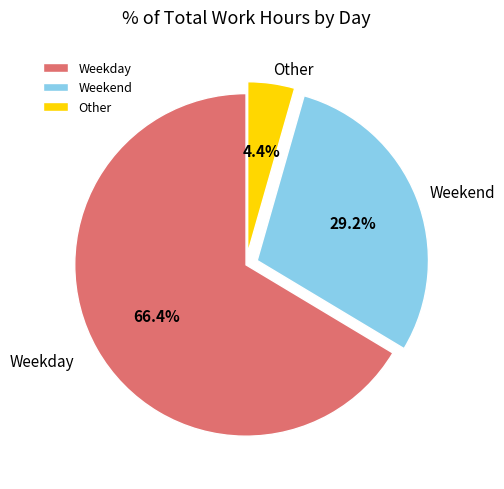

Is there a majority slice in this chart?

Yes